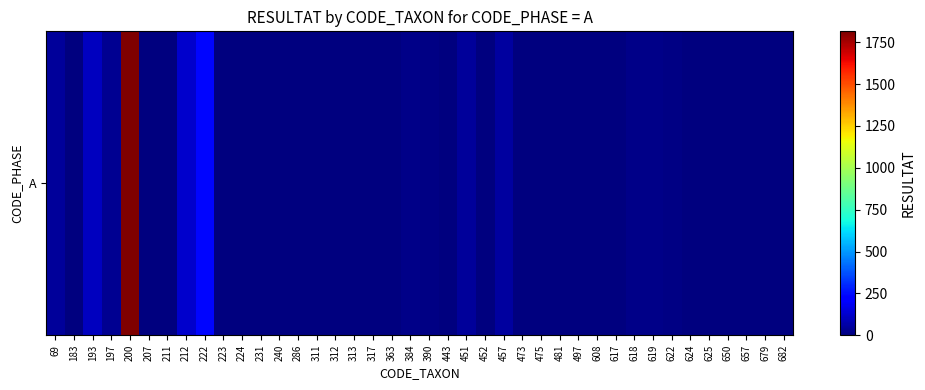

How many data points are less than 4?

20